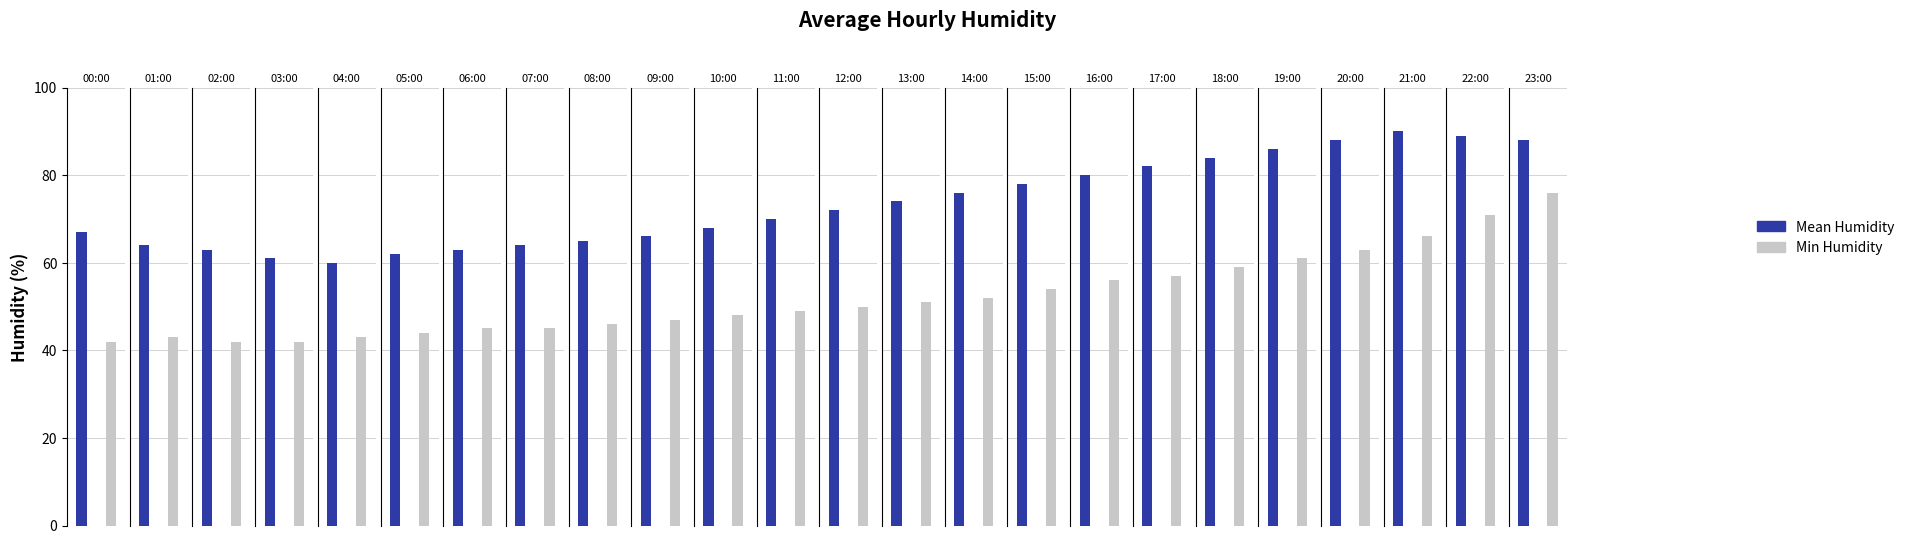

How many data points in Min Humidity are above 50?

11